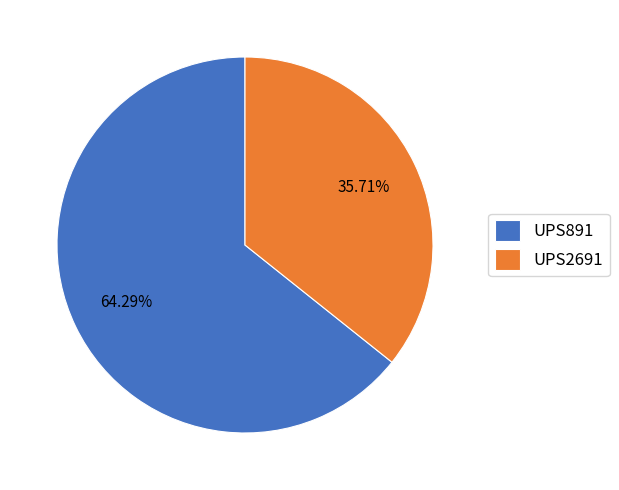

Is it true that UPS891 is 69% of the pie?

False